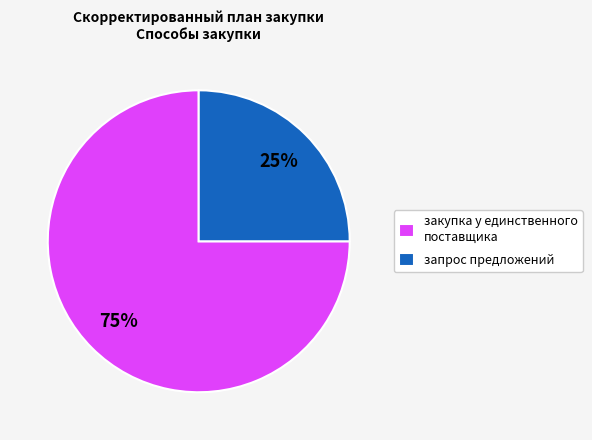

Count the number of slices in the pie.

2